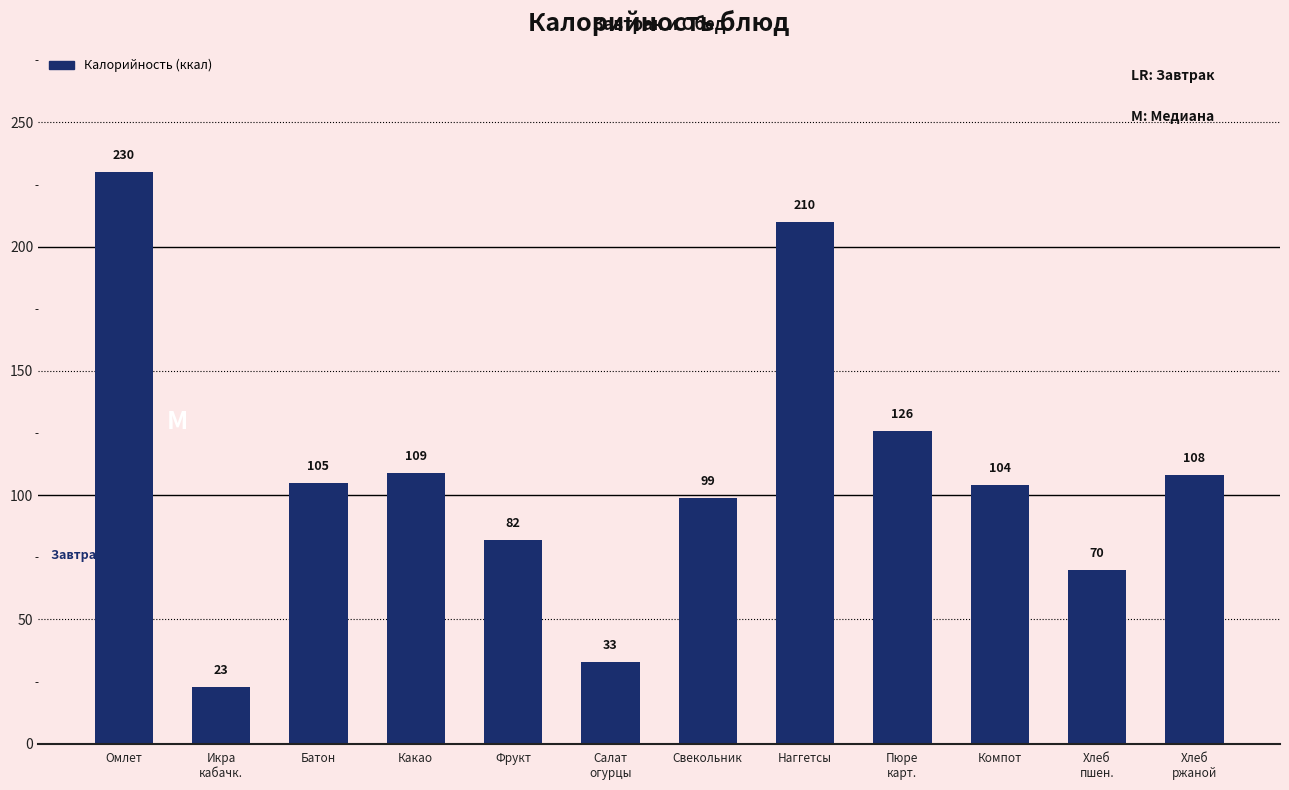

Count the number of categories in the chart.

12